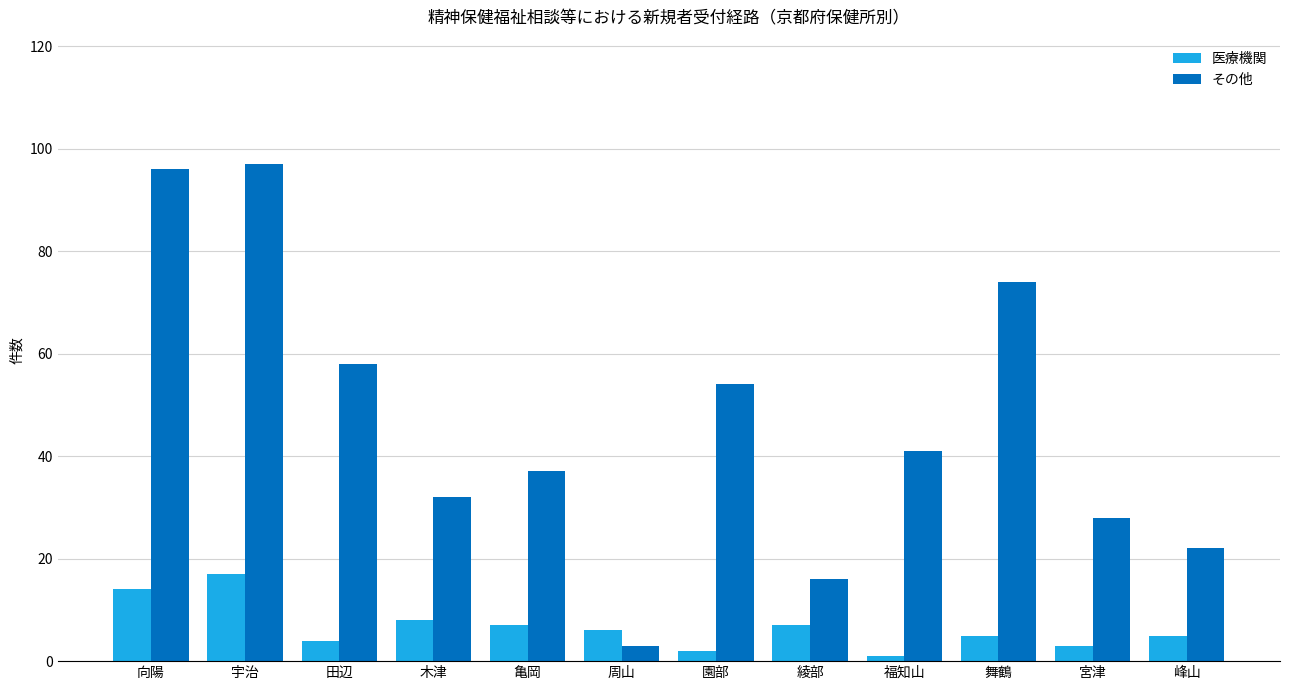

What position from the right is 宇治?

11